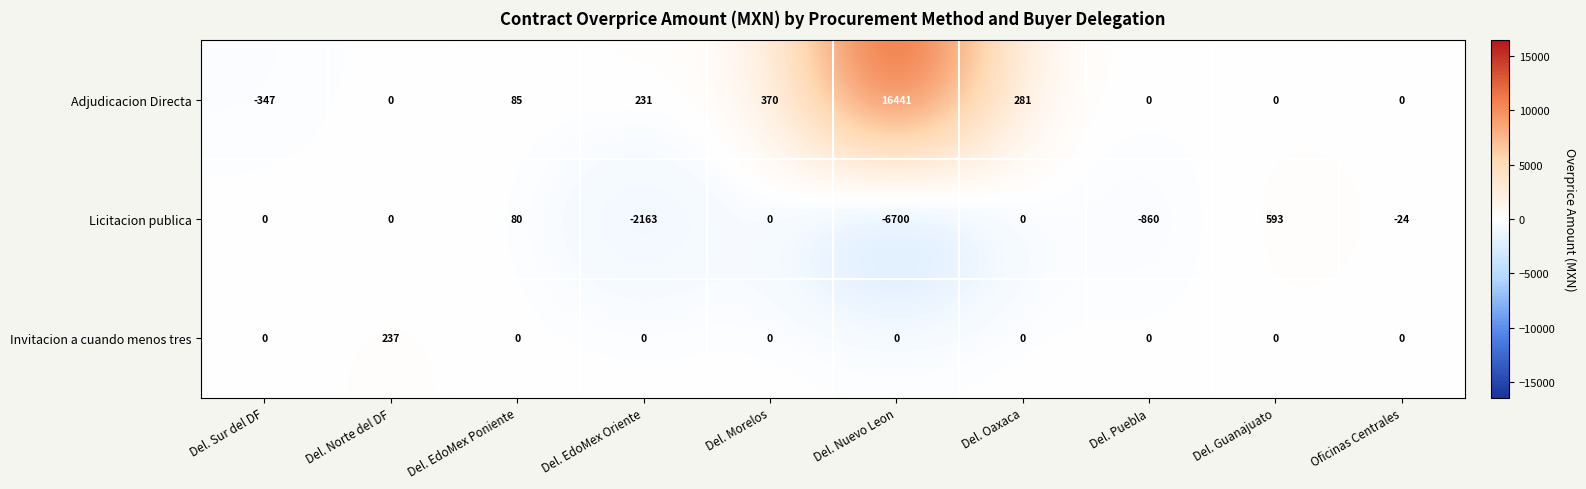

Which label corresponds to the smallest value in the chart?

Del. Nuevo Leon